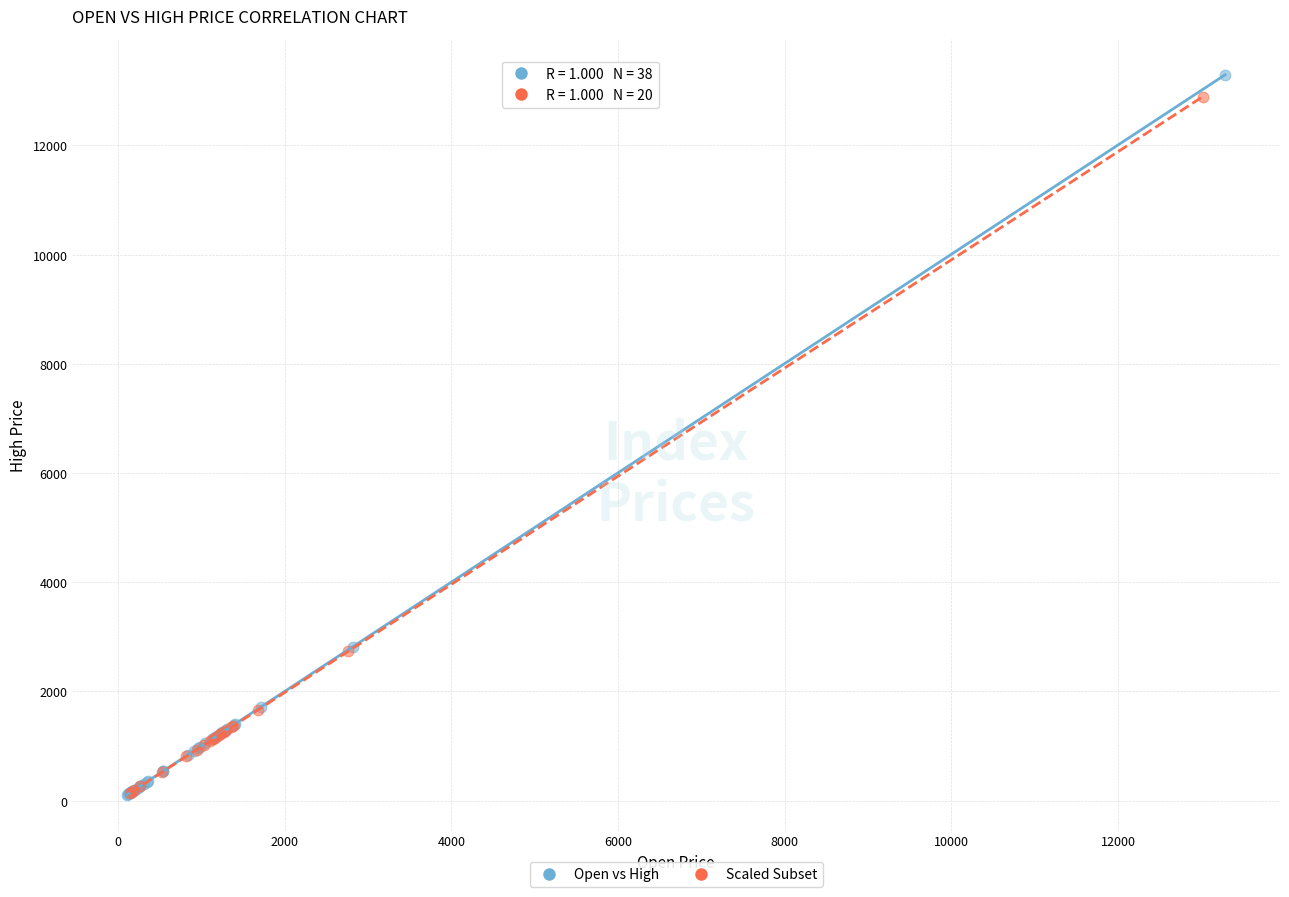

Which series has the widest spread of Y values?

Open vs High